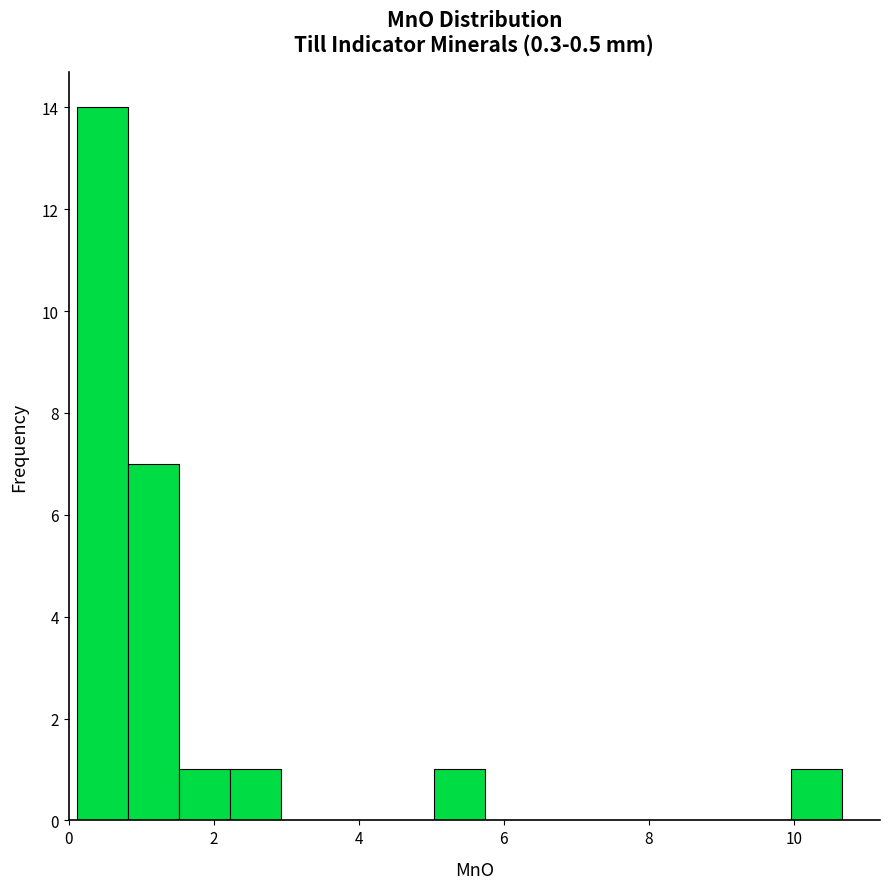

Read against the x-axis, roughly where is the centre of the tallest bar?

0.4